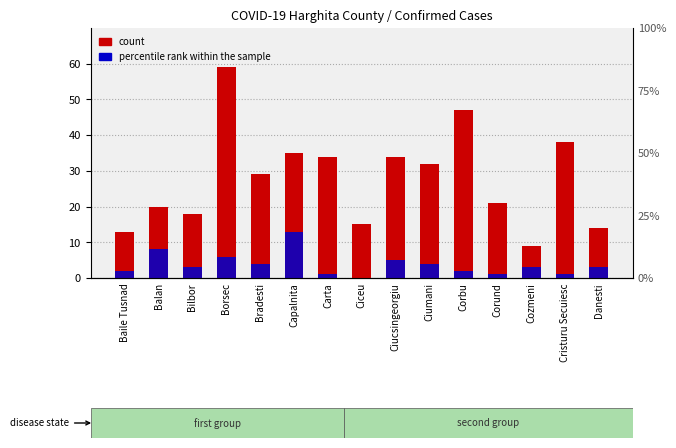

At which category does the chart reach its minimum across all series?

Ciceu